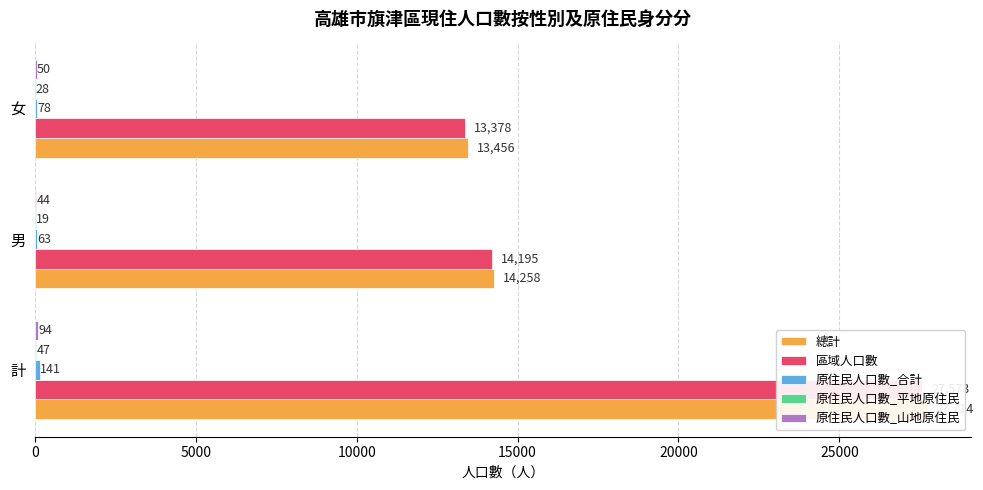

Reading right to left, list all the values displayed in this chart.

總計: 13456	14258	27714
區域人口數: 13378	14195	27573
原住民人口數_合計: 78	63	141
原住民人口數_平地原住民: 28	19	47
原住民人口數_山地原住民: 50	44	94